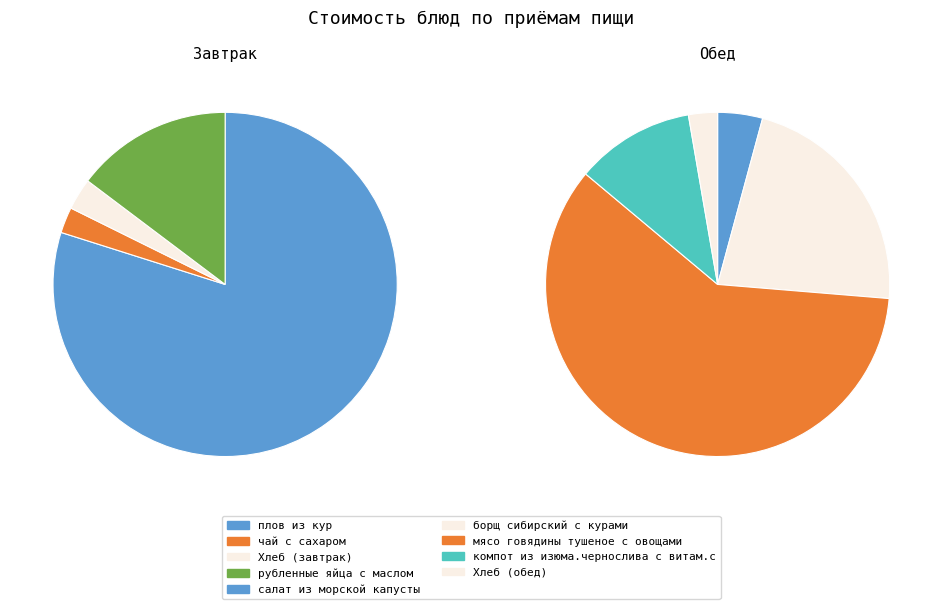

Rank the categories by value from lowest to highest.

чай с сахаром, Хлеб (завтрак), Хлеб (обед), салат из морской капусты, рубленные яйца с маслом, компот из изюма.чернослива с витам.с, борщ сибирский с курами, плов из кур, мясо говядины тушеное с овощами